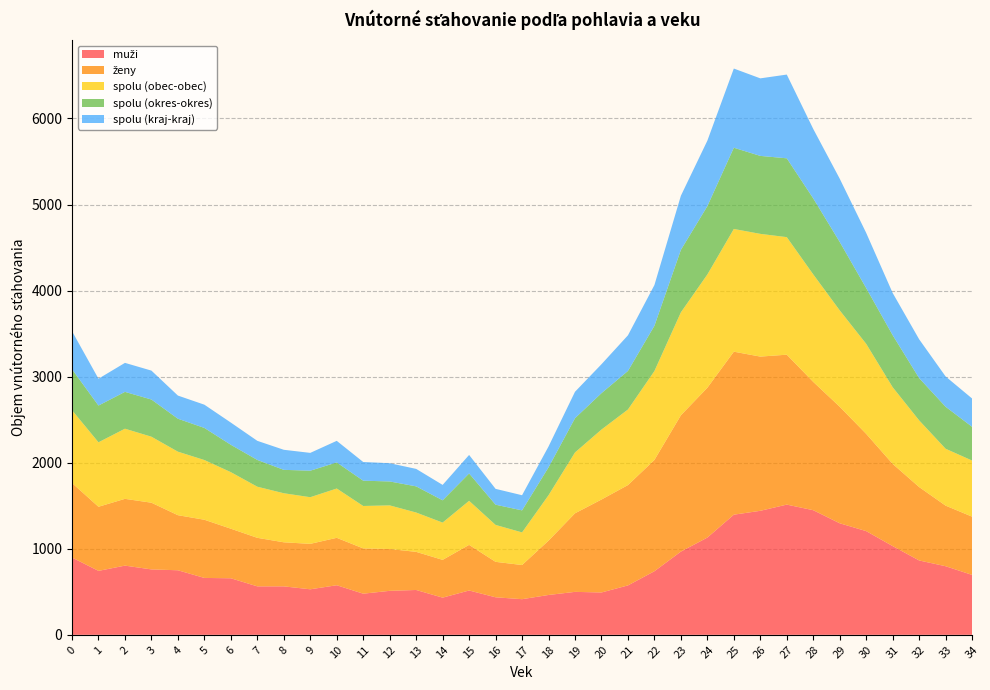

Reading left to right, transcribe all the data shown in this chart.

muži: 0=898	1=743	2=804	3=760	4=750	5=661	6=657	7=563	8=563	9=529	10=576	11=478	12=511	13=521	14=432	15=515	16=436	17=414	18=463	19=499	20=492	21=574	22=739	23=967	24=1130	25=1396	26=1441	27=1513	28=1448	29=1296	30=1205	31=1031	32=864	33=797	34=696
ženy: 0=866	1=745	2=776	3=775	4=640	5=676	6=576	7=564	8=512	9=528	10=551	11=526	12=486	13=443	14=439	15=530	16=412	17=397	18=631	19=913	20=1080	21=1166	22=1293	23=1584	24=1741	25=1894	26=1792	27=1742	28=1491	29=1354	30=1130	31=955	32=853	33=704	34=677
spolu (obec-obec): 0=846	1=749	2=815	3=767	4=738	5=694	6=657	7=594	8=570	9=542	10=573	11=493	12=507	13=457	14=433	15=512	16=429	17=379	18=528	19=707	20=813	21=878	22=1033	23=1196	24=1316	25=1426	26=1426	27=1366	28=1249	29=1120	30=1046	31=891	32=775	33=661	34=652
spolu (okres-okres): 0=476	1=427	2=428	3=432	4=383	5=373	6=318	7=311	8=272	9=308	10=303	11=294	12=278	13=304	14=259	15=318	16=235	17=256	18=324	19=398	20=423	21=448	22=526	23=726	24=794	25=944	26=906	27=916	28=883	29=795	30=648	31=605	32=491	33=488	34=392
spolu (kraj-kraj): 0=442	1=312	2=337	3=336	4=269	5=270	6=258	7=222	8=233	9=207	10=251	11=217	12=212	13=203	14=179	15=215	16=184	17=176	18=242	19=307	20=336	21=414	22=473	23=629	24=761	25=920	26=901	27=973	28=807	29=735	30=641	31=490	32=451	33=352	34=329